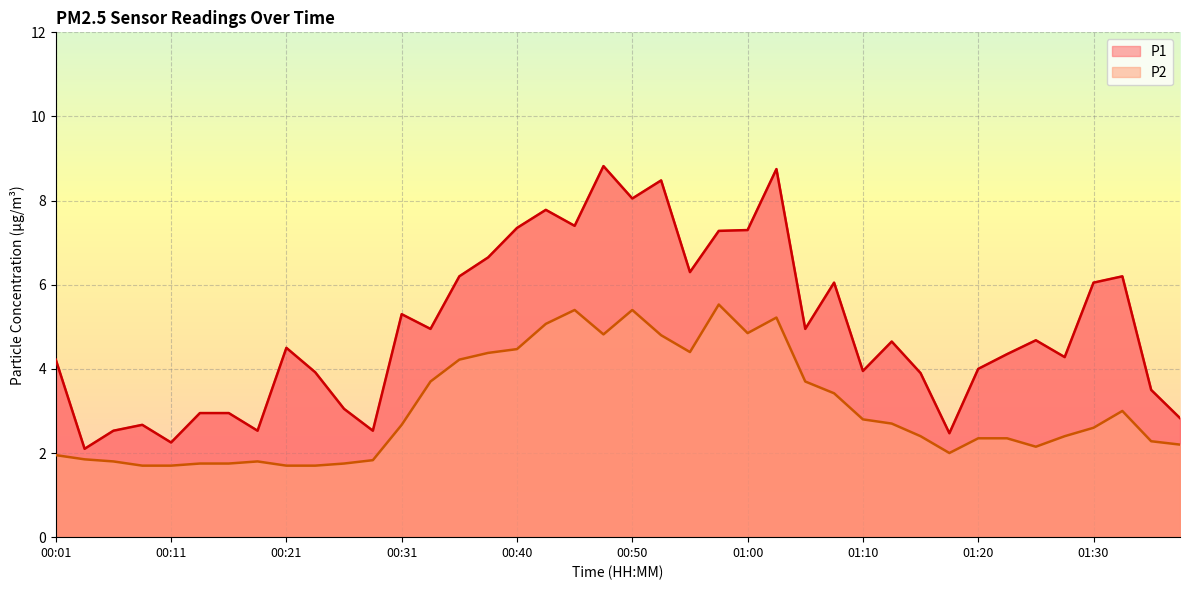

What is the label of the 34th point from the right?

00:16